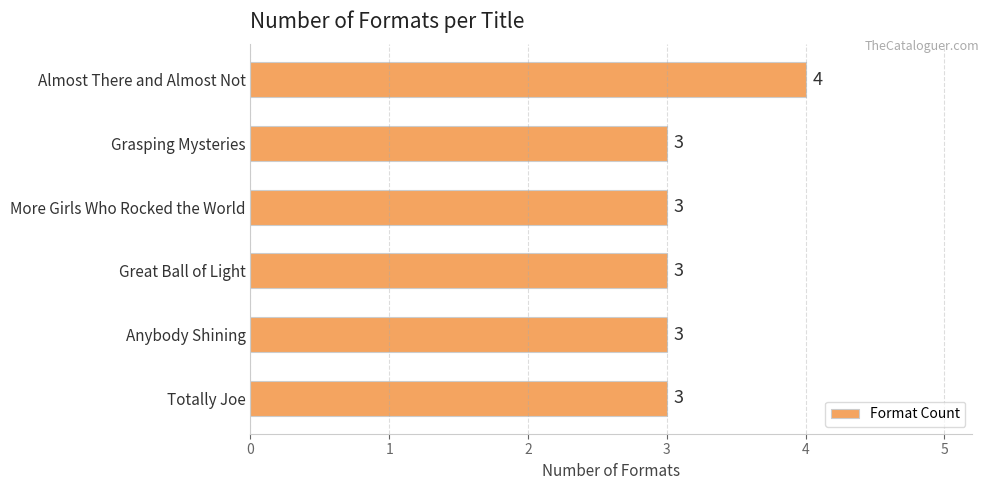

What is the value of the 2nd bar from the top?

3